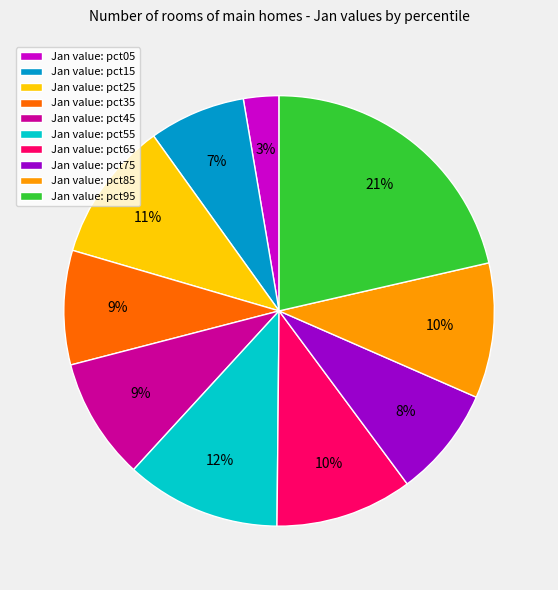

Which slice is the smallest?

Jan value: pct05